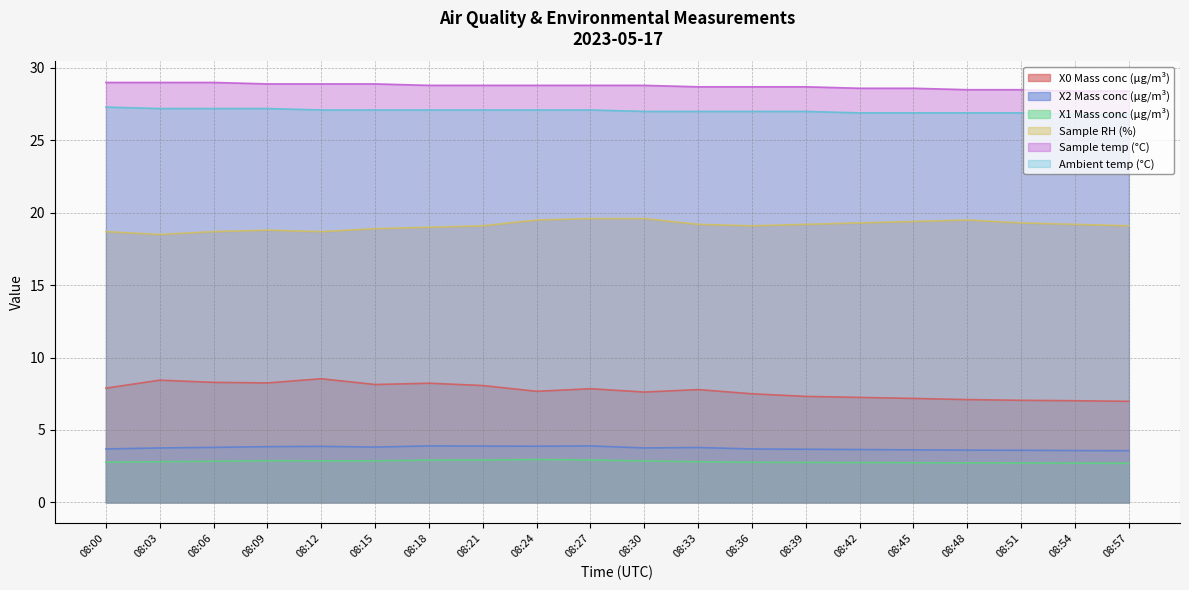

What is the sum of all X0 Mass conc (μg/m³) values?

154.2